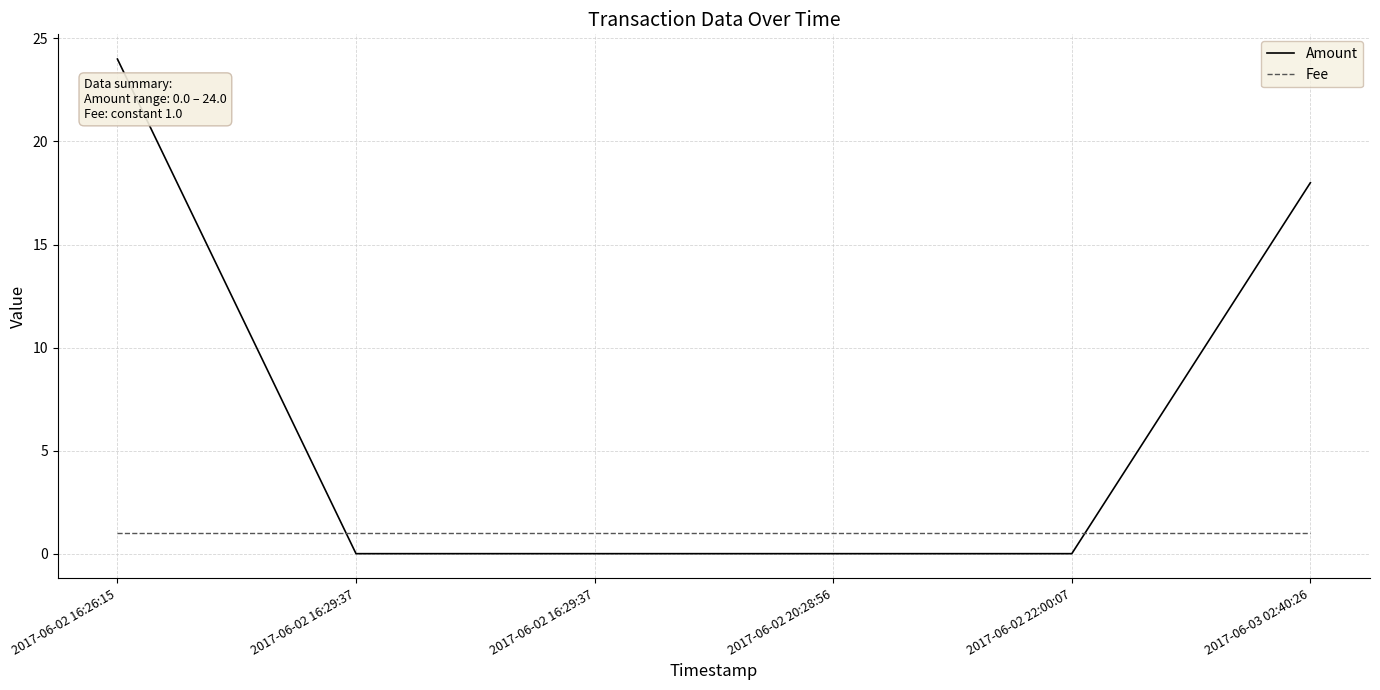

Is this an area chart (filled region under the line)?

No